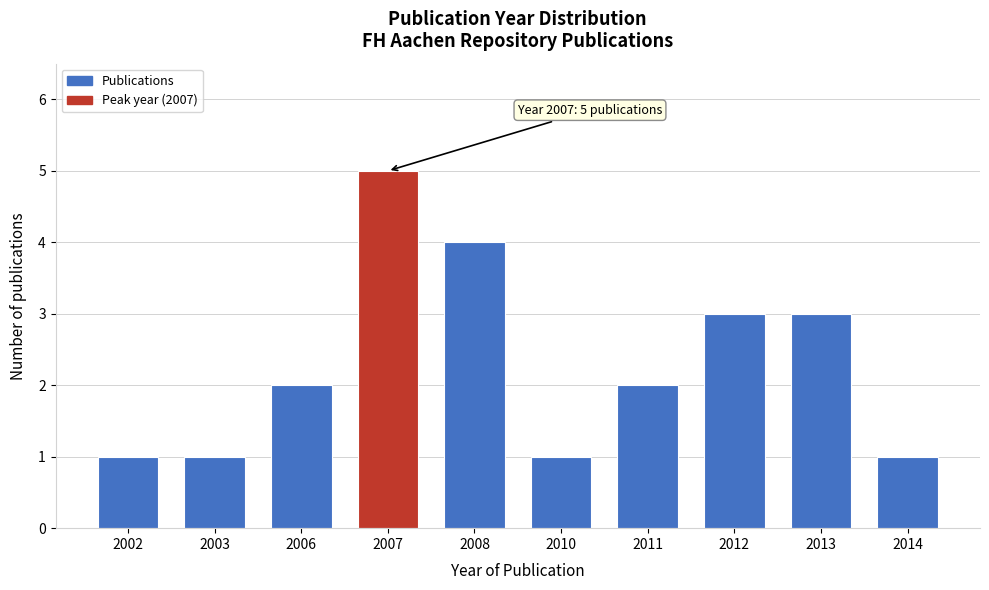

Reading left to right, transcribe all the data shown in this chart.

1	1	2	5	4	1	2	3	3	1